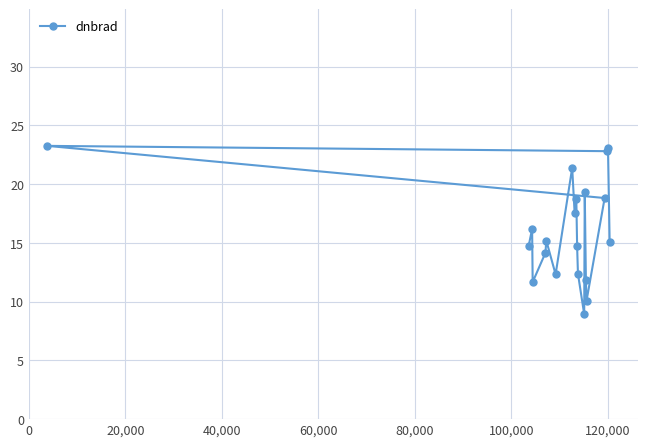

What is the value of the 13th point from the left?

8.9